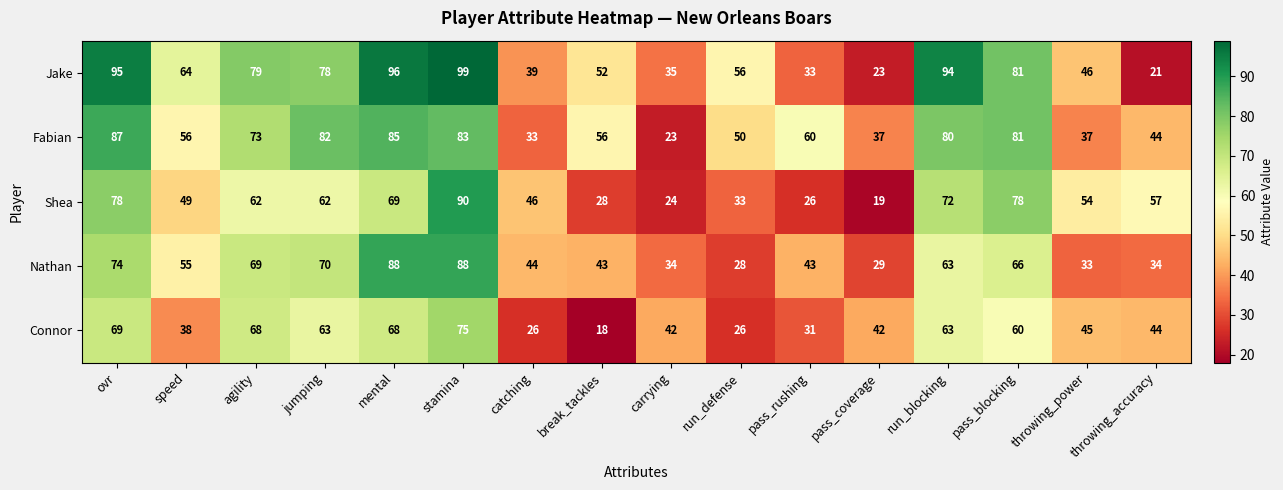

At which category is the sum across all series the highest?

stamina